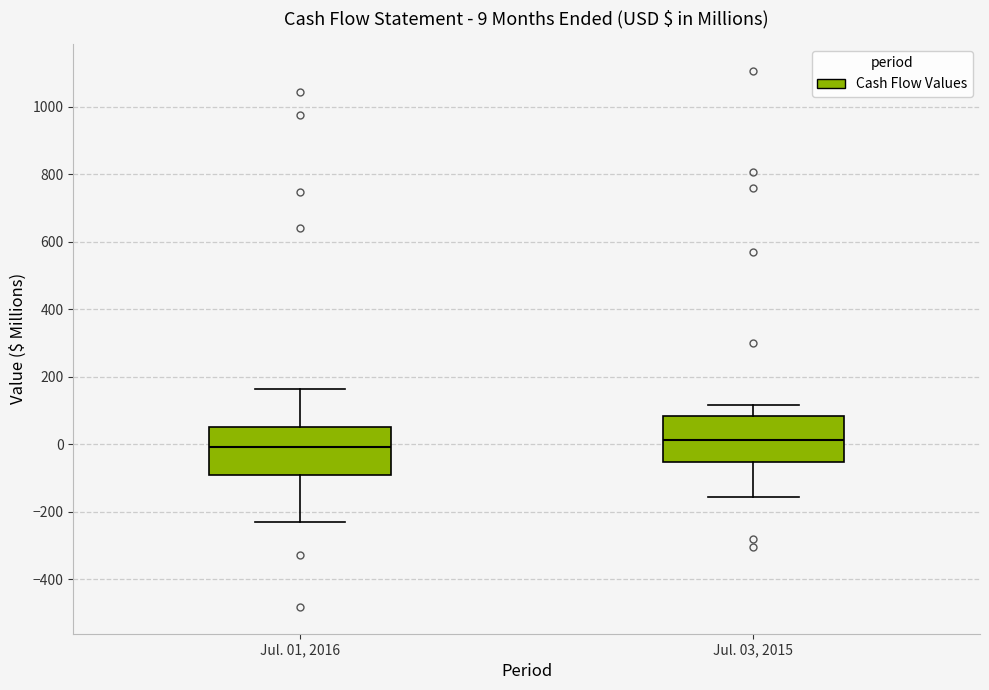

Which box has the lowest median line?

Jul. 01, 2016